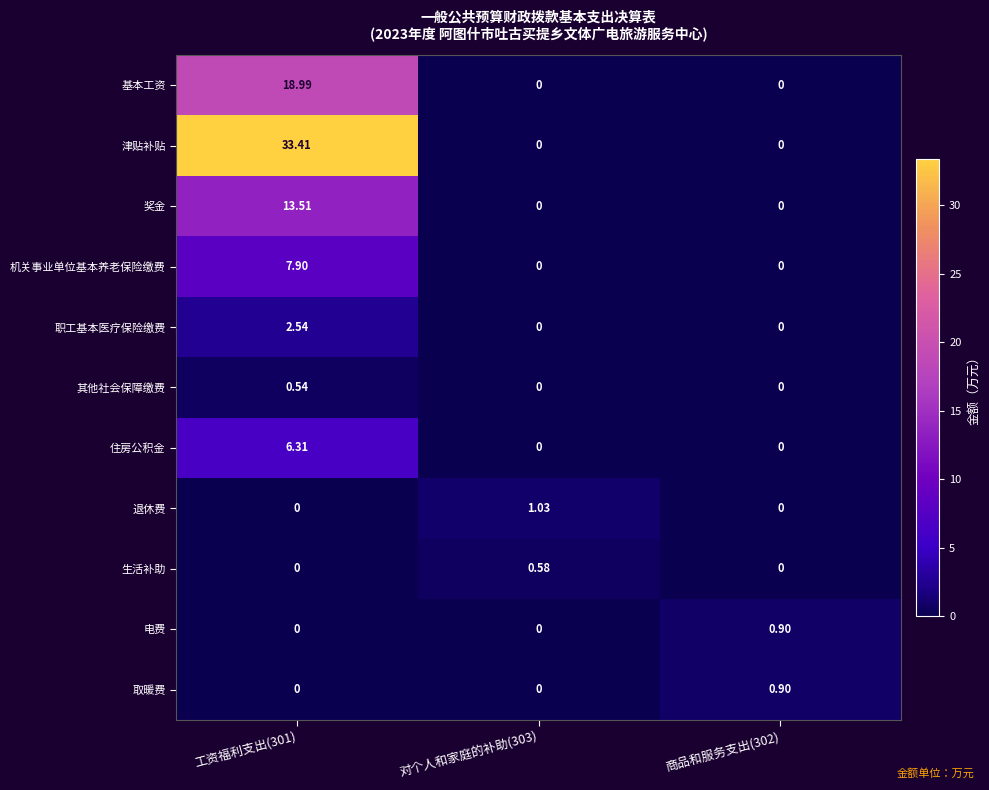

Which series has the largest total across all categories?

津贴补贴